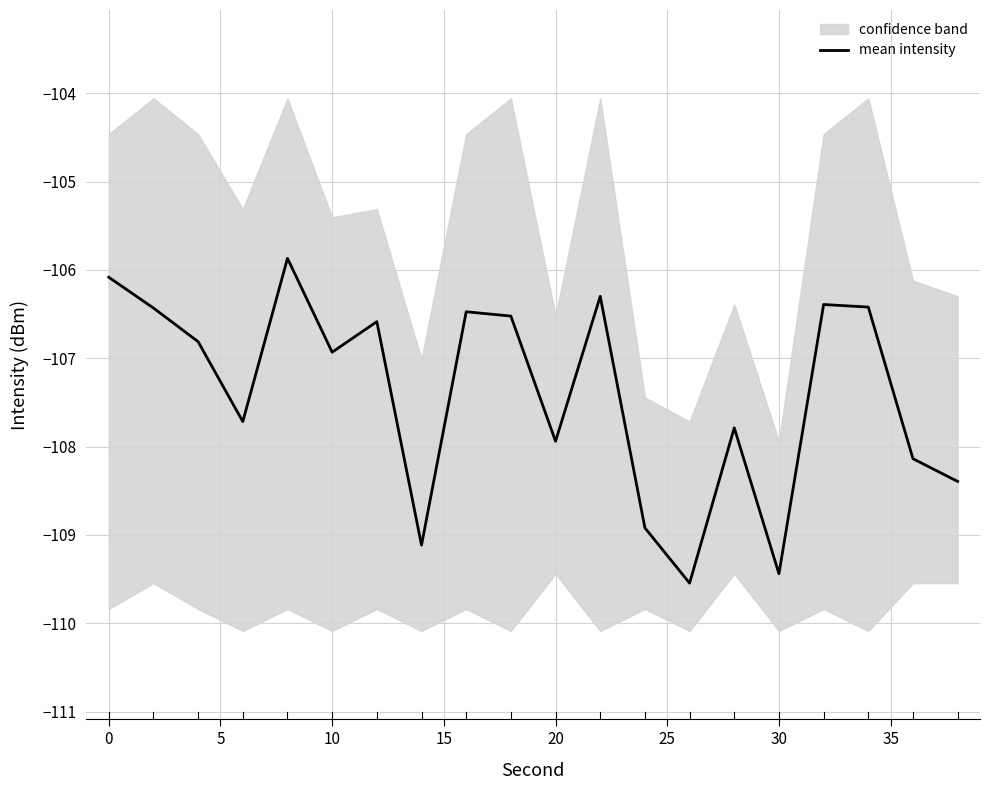

True or false: the data has more than 1 interior local peaks.

True